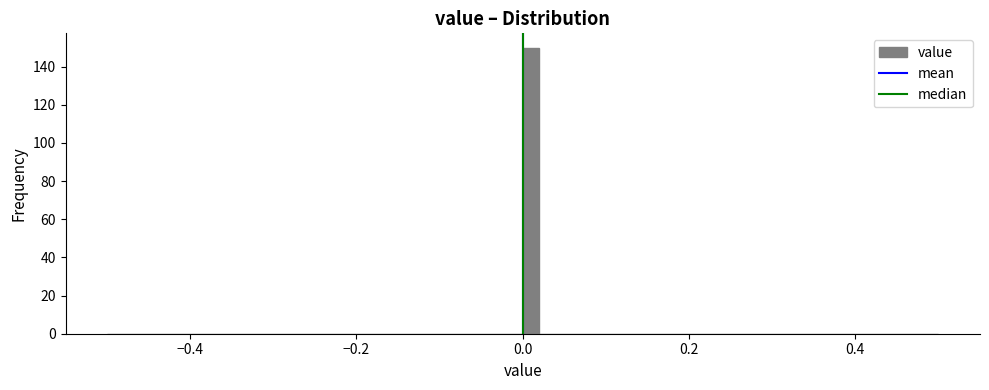

Read against the x-axis, roughly where is the centre of the tallest bar?

0.02